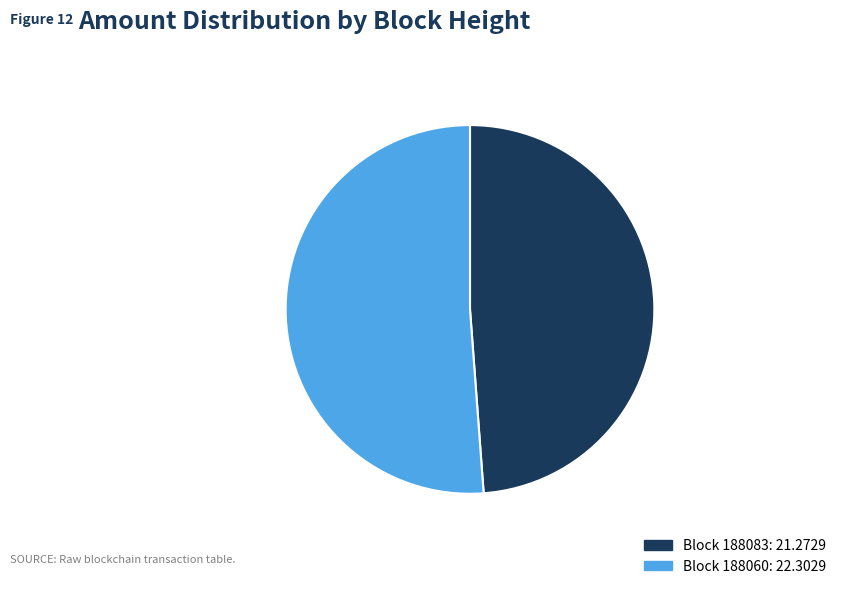

To the nearest percent, what is the difference between the largest and smallest slice percentages?

2%